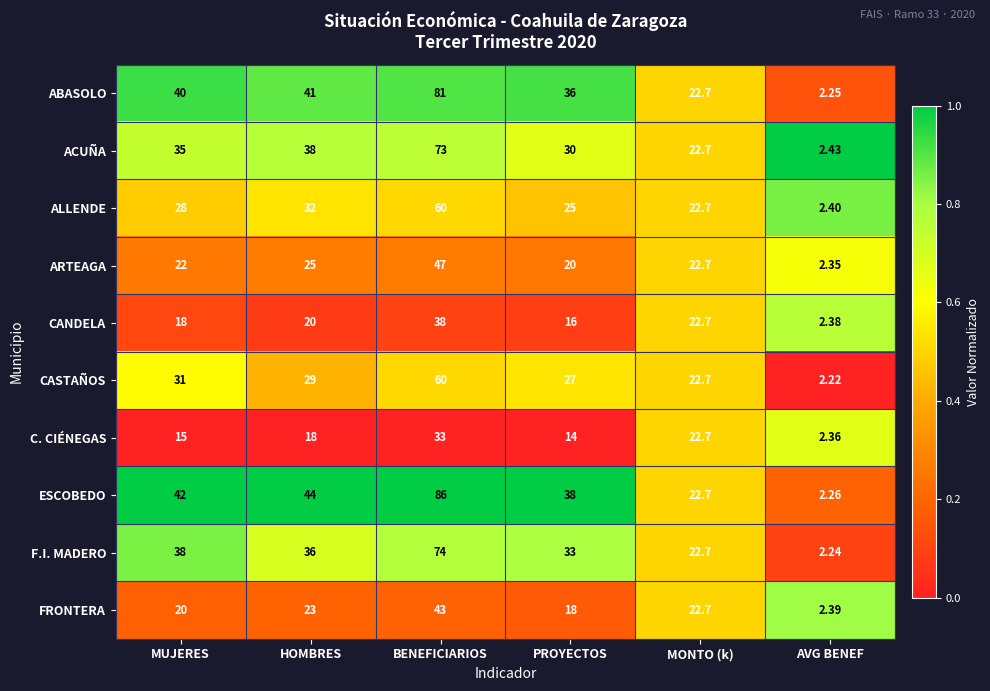

What is the maximum value shown in the chart?

86.0